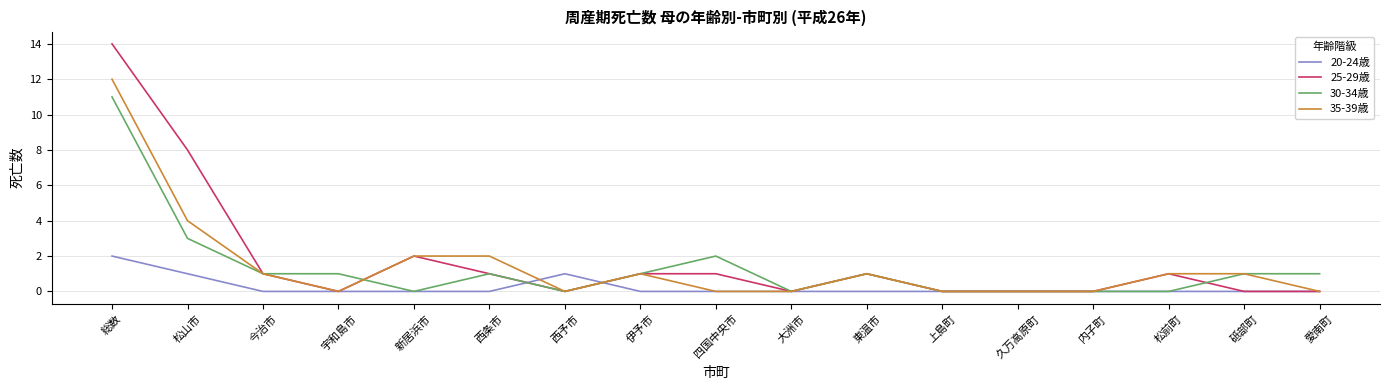

What is the highest value of the 25-29歳 series?

14